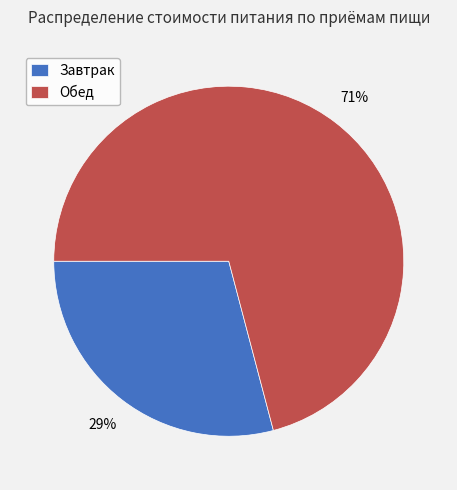

Count the number of slices in the pie.

2